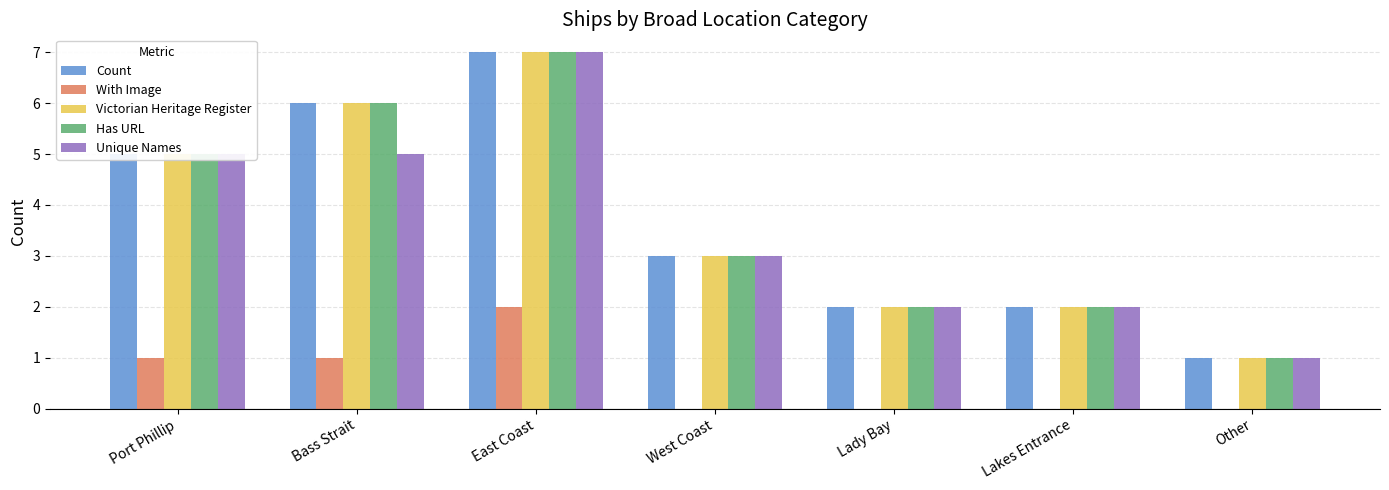

What is the total value across all series at West Coast?

12